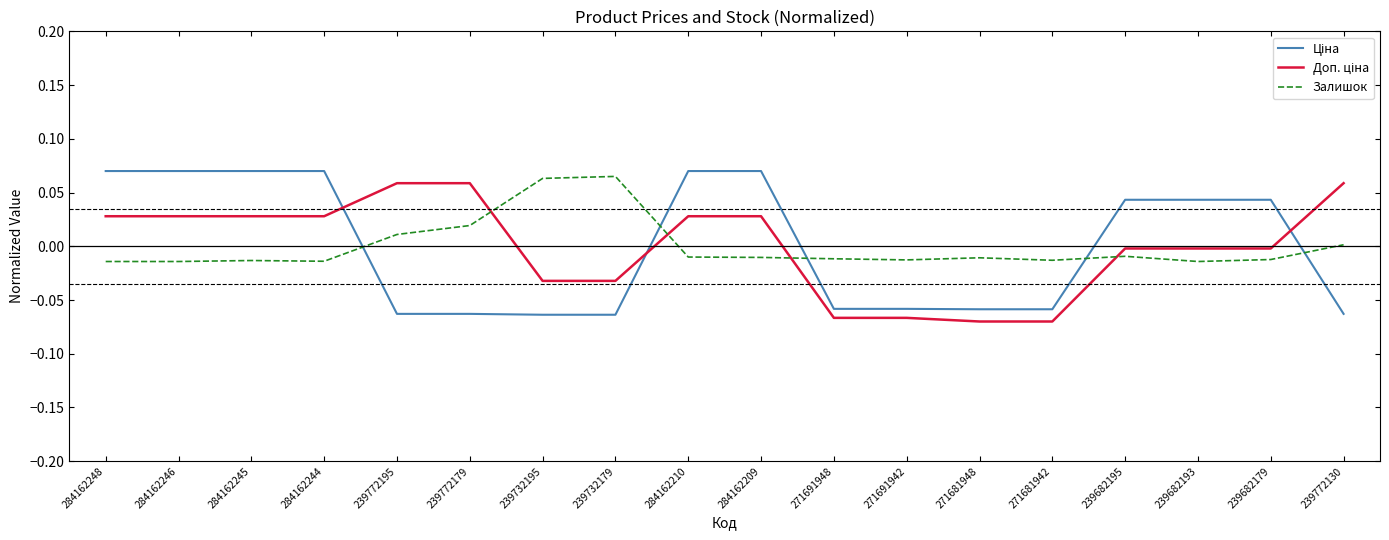

The Залишок series shows -0.0 at 239682193. True or false?

True